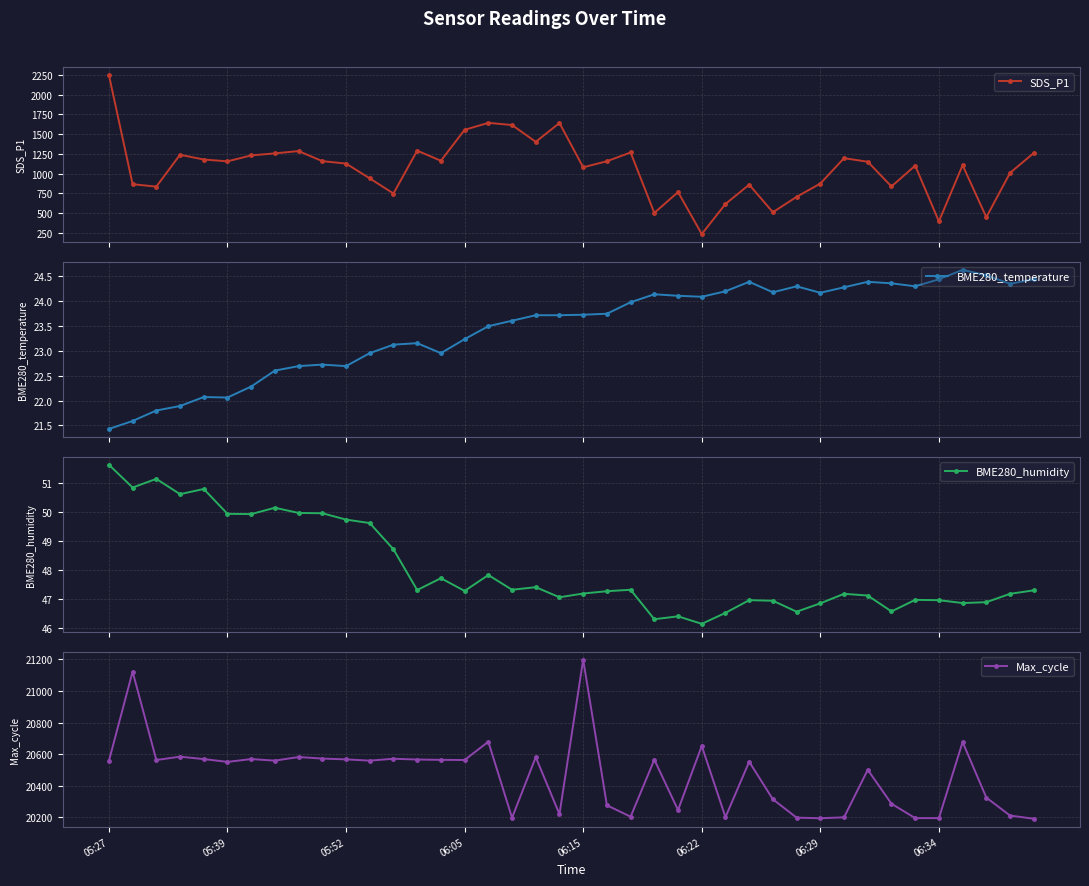

What is the value of the SDS_P1 point at the 40th from the left?

1262.1